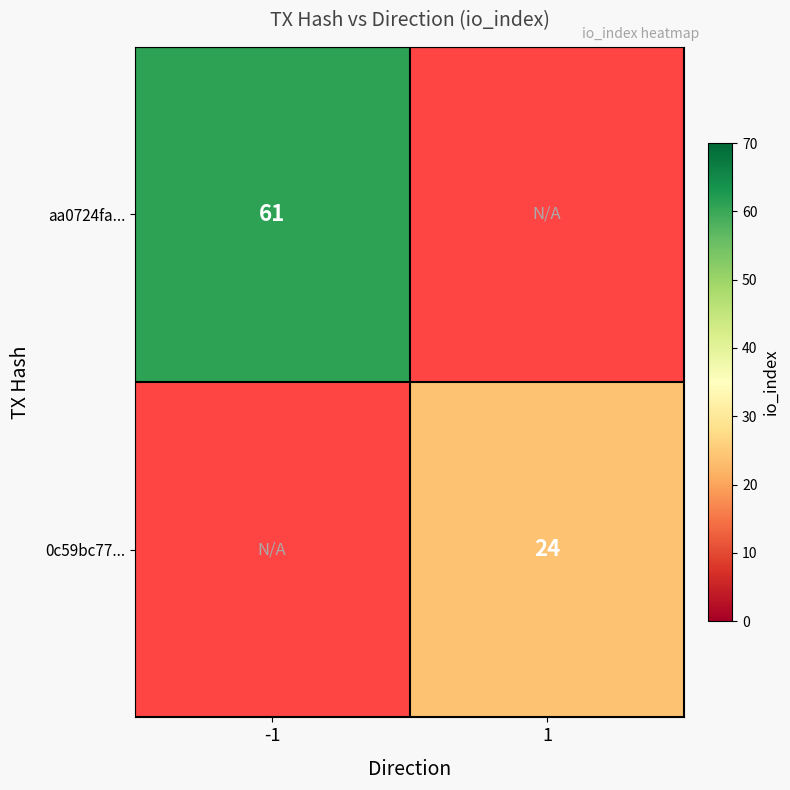

True or false: aa0724fa... has a value of 61 at -1.

True